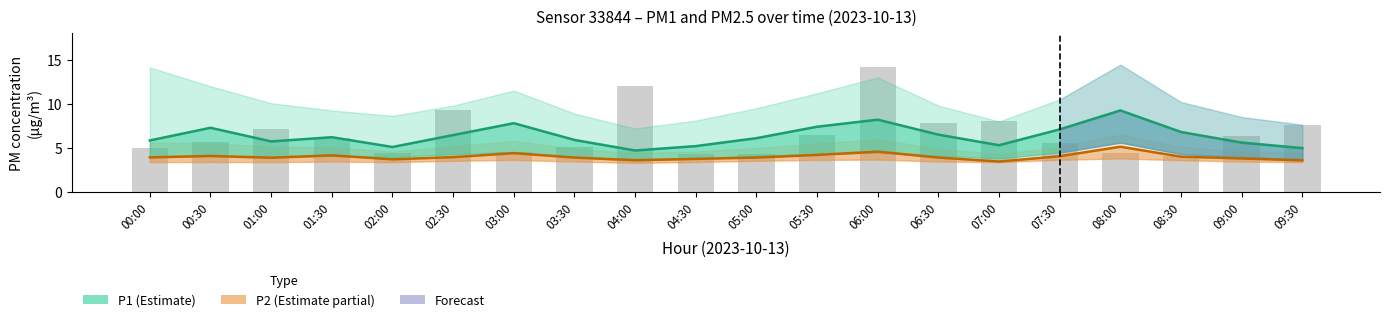

What is the label of the 2nd bar from the right?

09:00